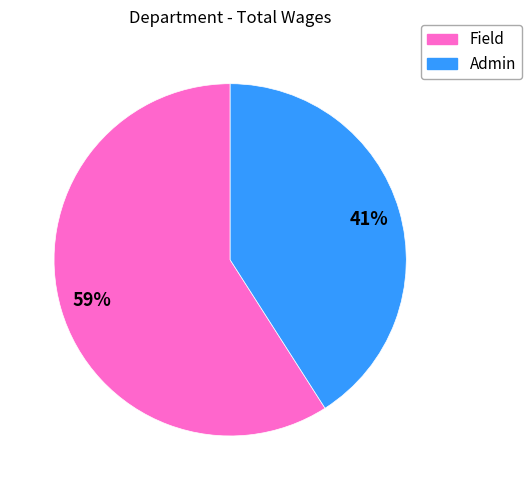

Is it true that Field is 59% of the pie?

True